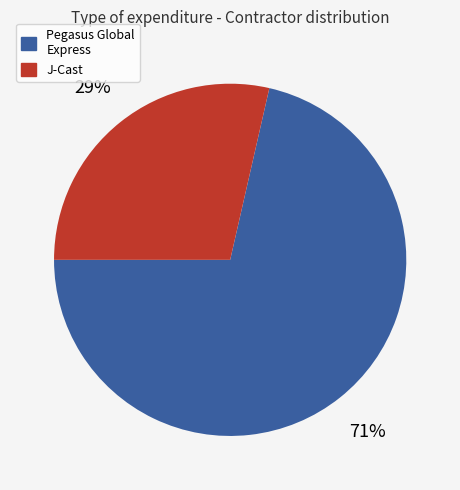

To the nearest percent, what is the average slice percentage?

50%